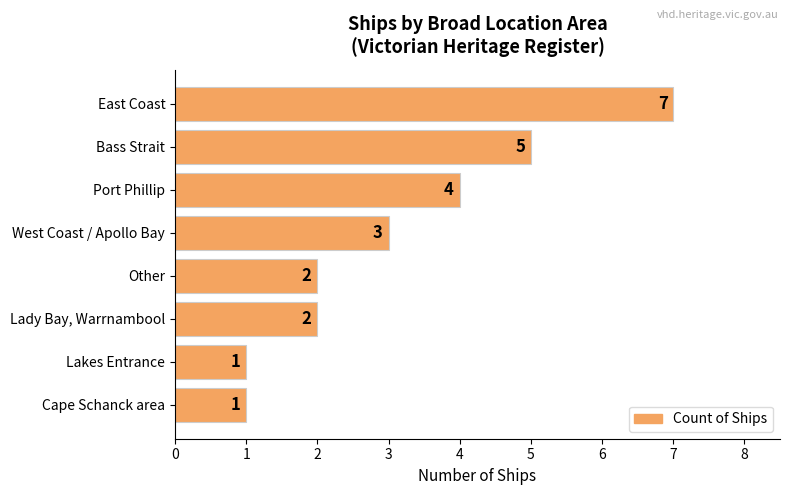

Reading top to bottom, list all the values displayed in this chart.

7	5	4	3	2	2	1	1